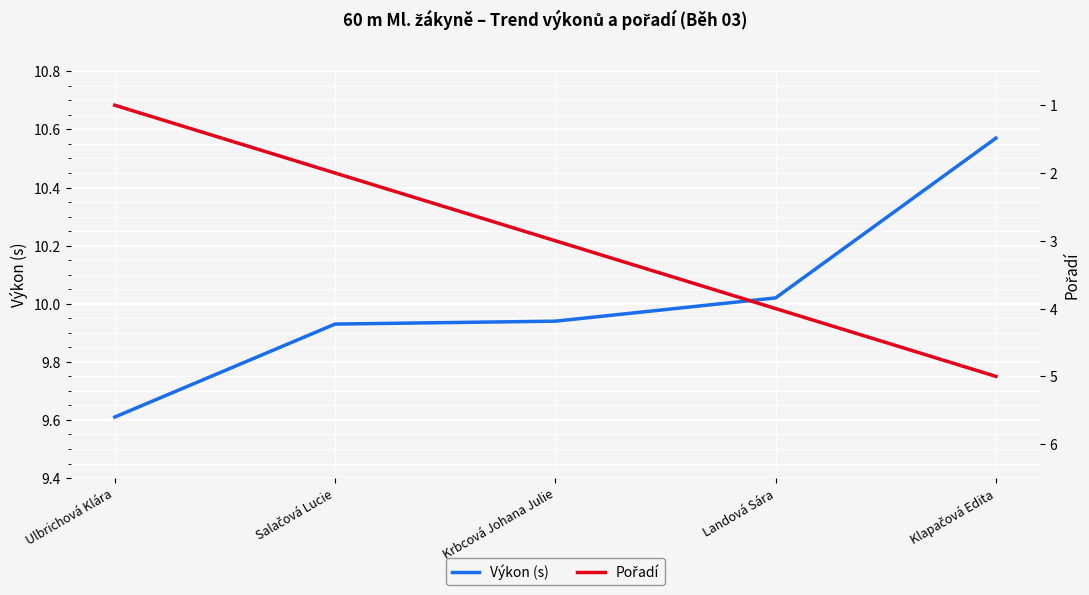

Is this an area chart (filled region under the line)?

No